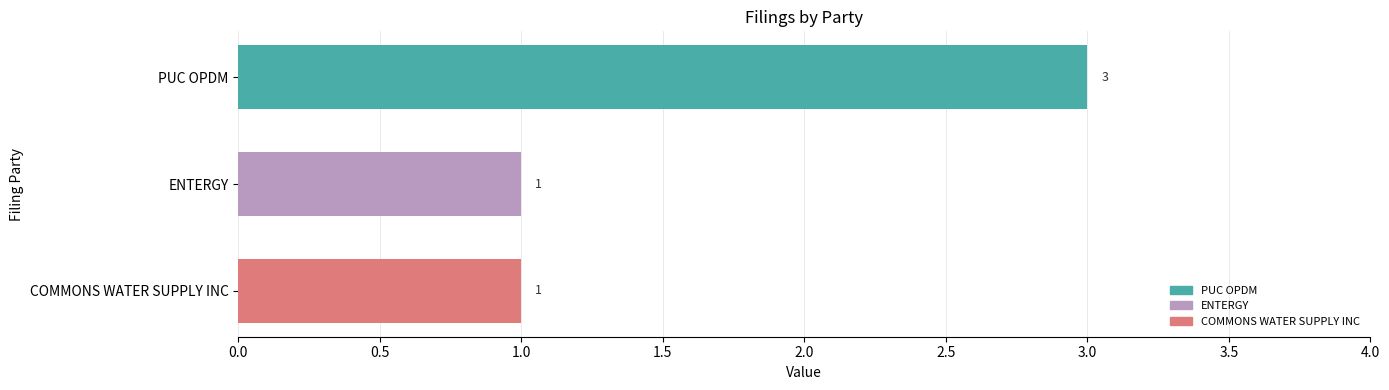

What is the difference between the maximum and minimum values?

2